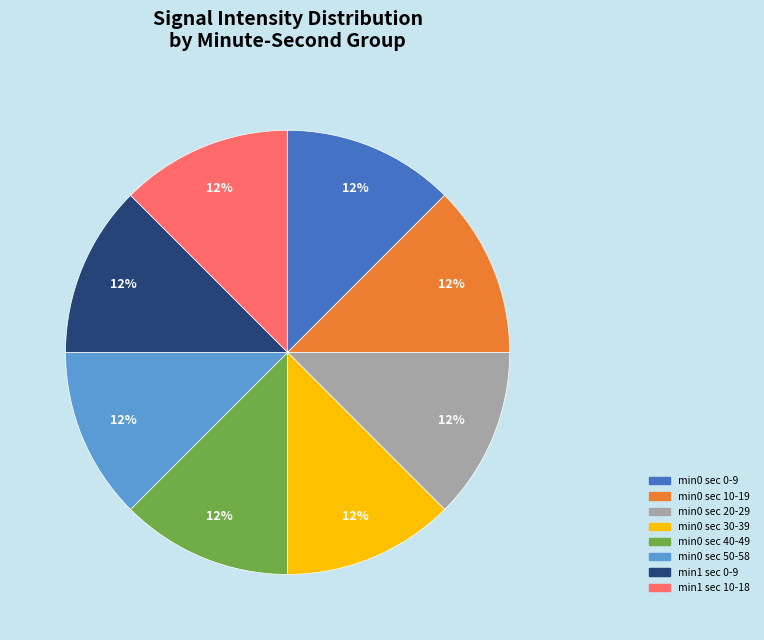

Does any single category account for the majority?

No